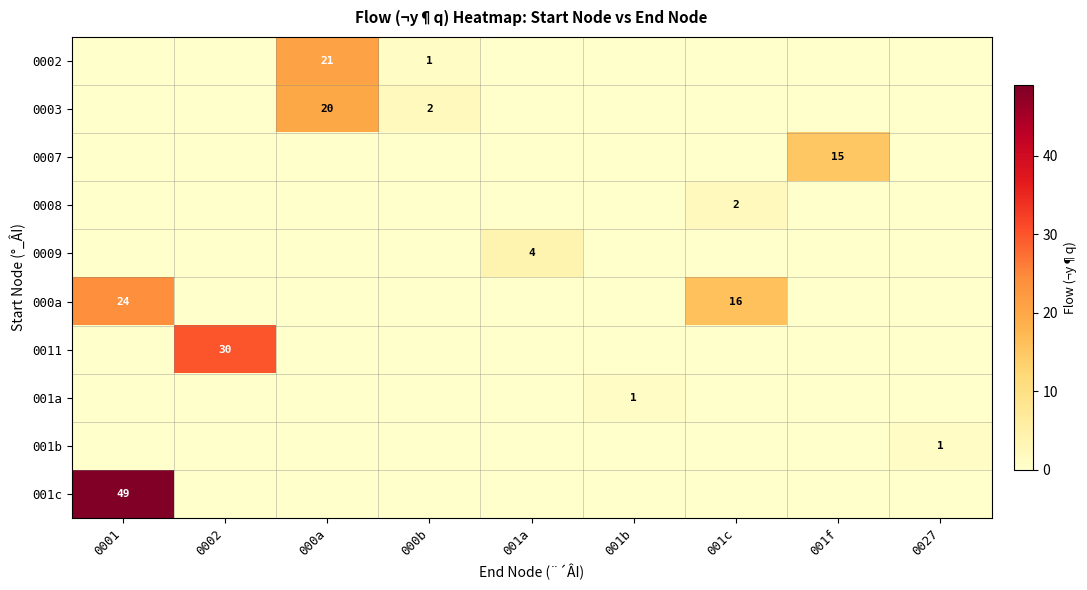

The 000a series shows 39 at 0001. True or false?

False